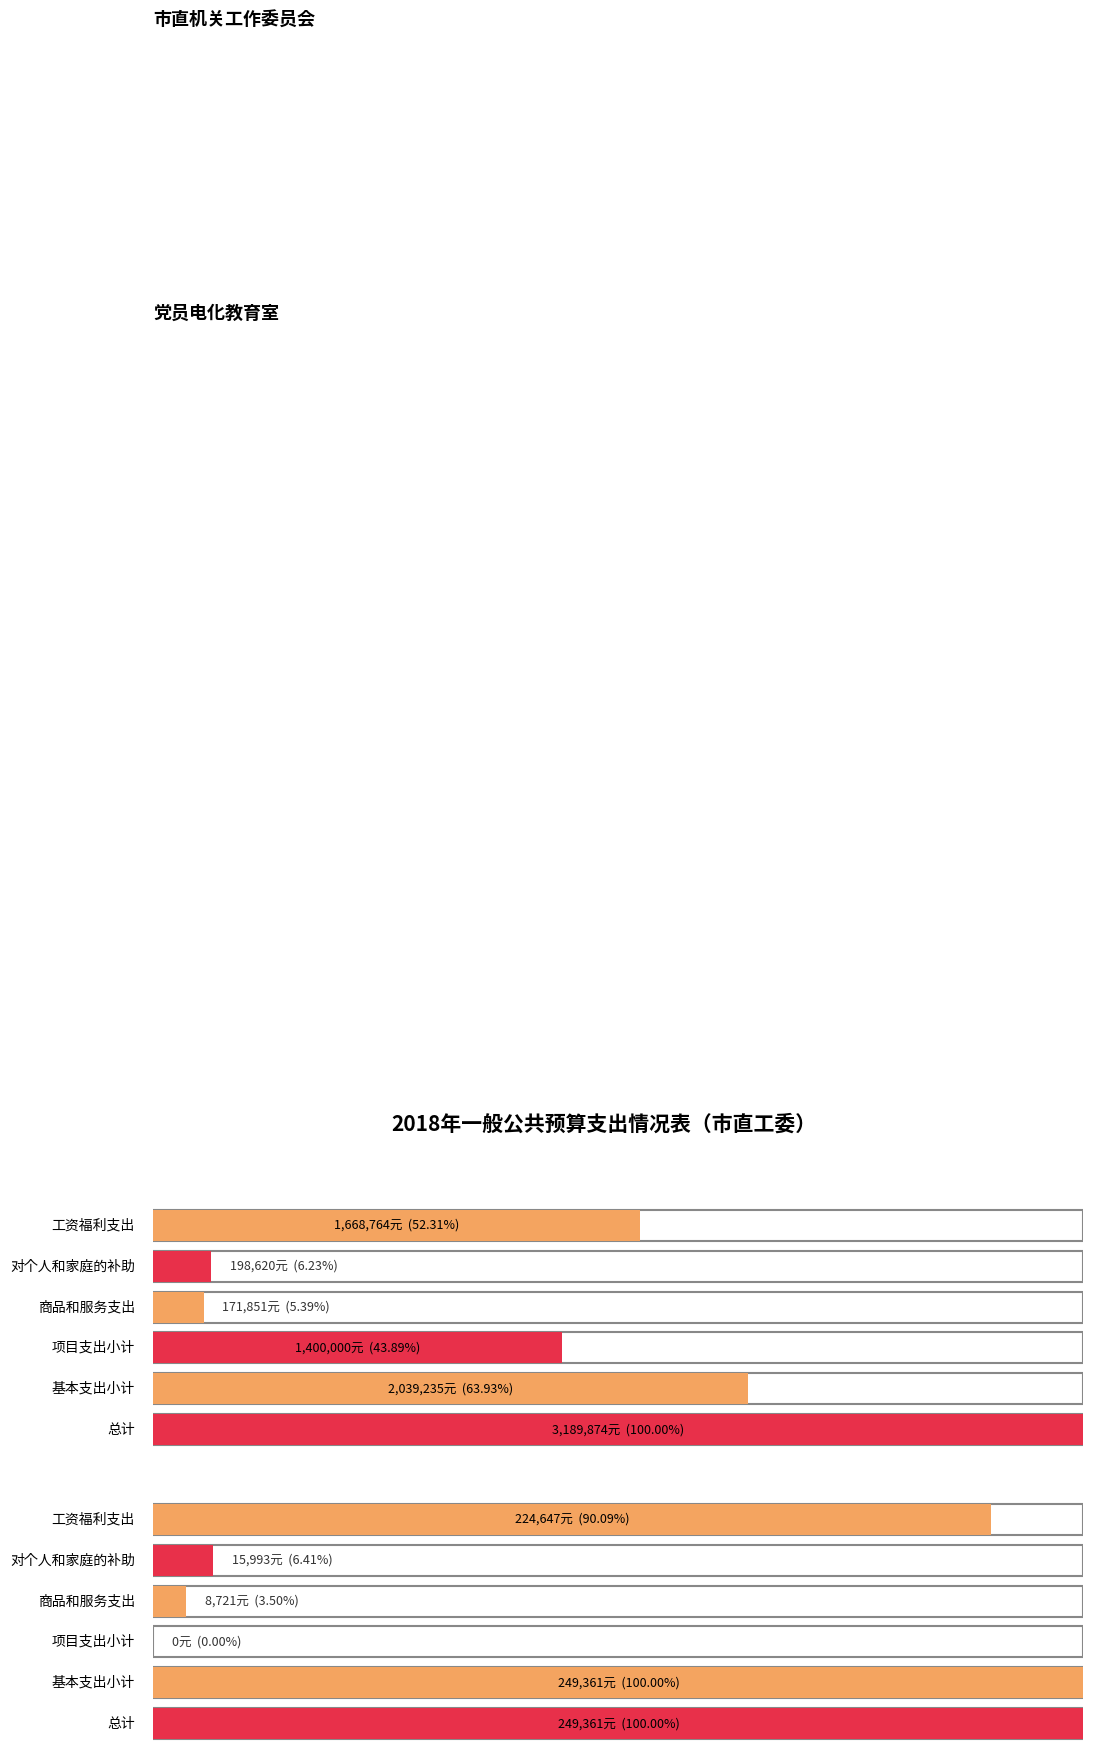

Reading left to right, what are all the values shown in this chart?

工资福利支出: 1668764	224647
对个人和家庭的补助: 198620	15993
商品和服务支出: 171851	8721
基本支出小计: 2039235	249361
项目支出小计: 1400000	0
总计: 3189874	249361